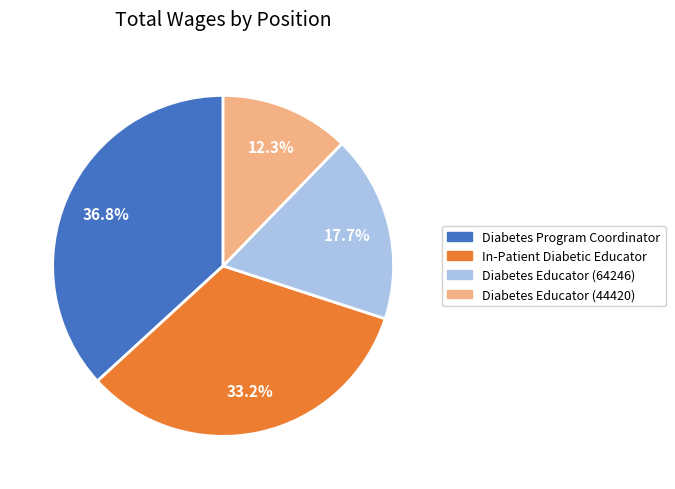

True or false: Diabetes Educator (64246) accounts for 3% of the total.

False